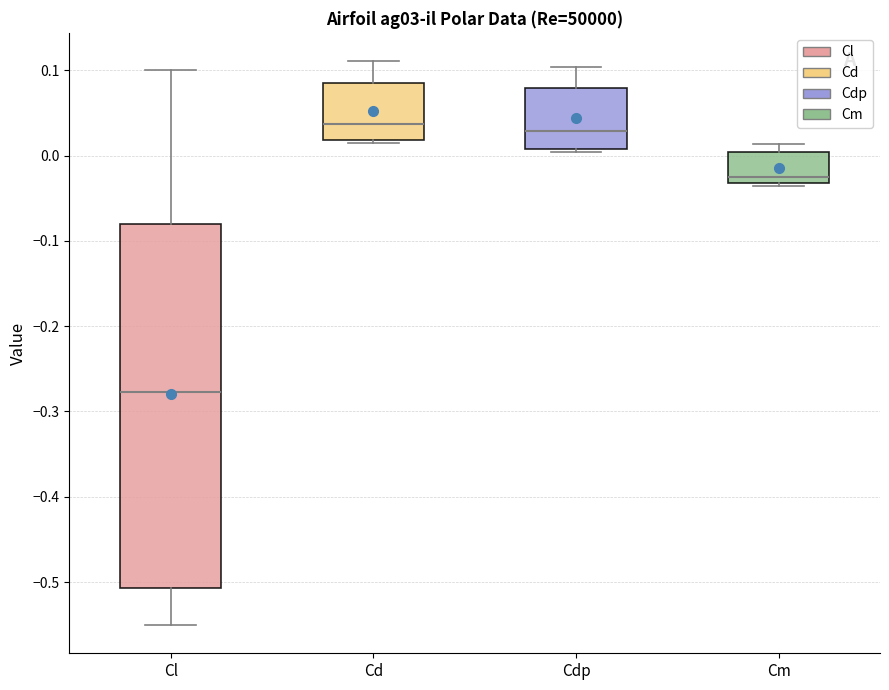

Reading left to right, transcribe this box plot: for each box, give where its median line is, the range the box spans, and where its two whiskers end, as read against the y-axis. The values are not printed on the chart, so give them approximately, as read against the axis.

Cl: median -0.28, box -0.51 to -0.08, whiskers -0.55 to 0.10
Cd: median 0.04, box 0.02 to 0.09, whiskers 0.01 to 0.11
Cdp: median 0.03, box 0.01 to 0.08, whiskers 0.00 to 0.10
Cm: median -0.03 (just above the box's lower edge), box -0.03 to 0.00, whiskers -0.04 to 0.01